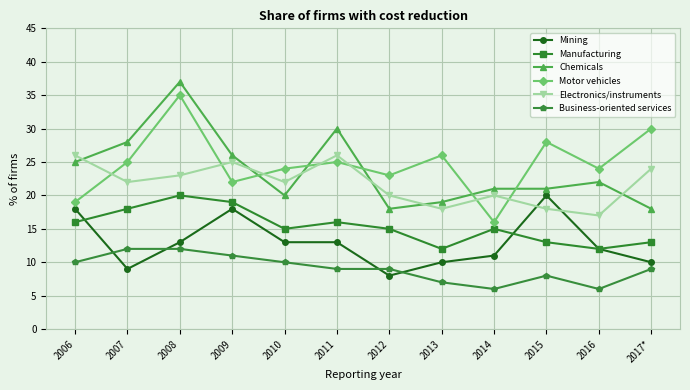

Between which two adjacent categories do Mining and Business-oriented services first intersect?

2006 and 2007